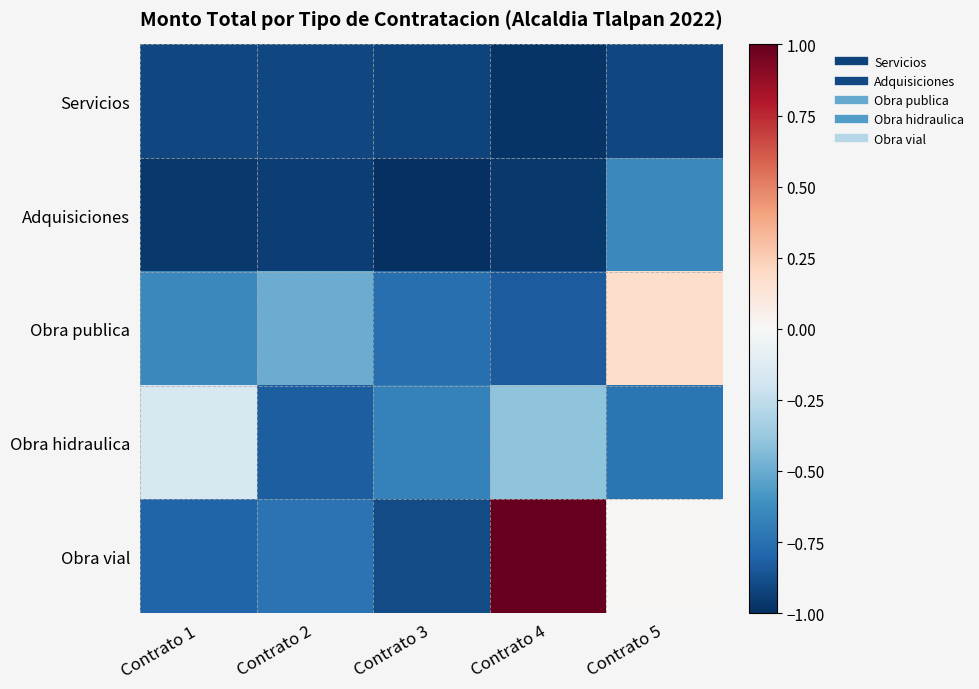

Between Contrato 2 and Contrato 3, which series saw the biggest shift?

Obra publica